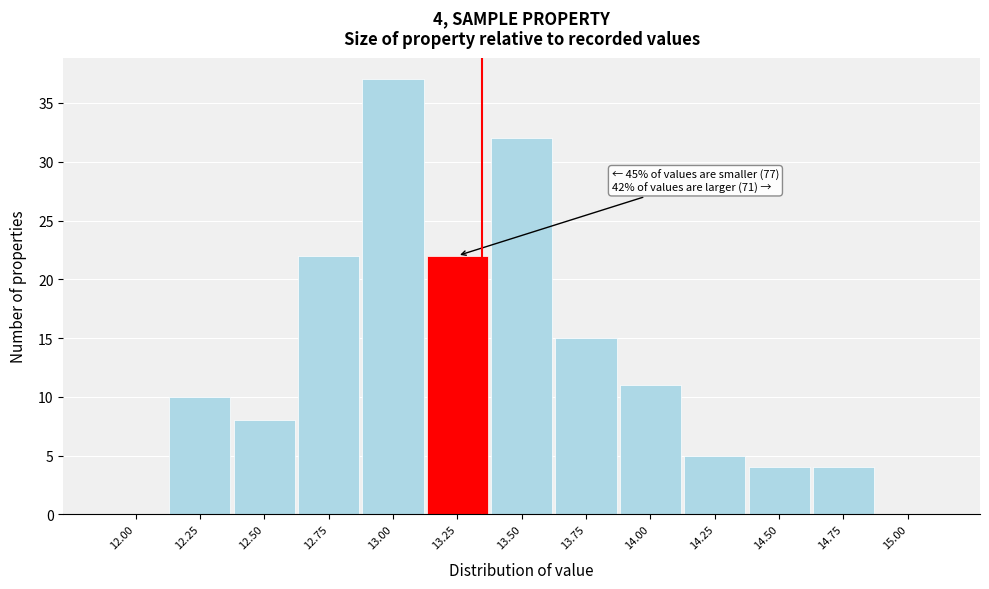

Reading left to right, transcribe all the data shown in this chart.

12.00=0	12.25=10	12.50=8	12.75=22	13.00=37	13.25=22	13.50=32	13.75=15	14.00=11	14.25=5	14.50=4	14.75=4	15.00=0